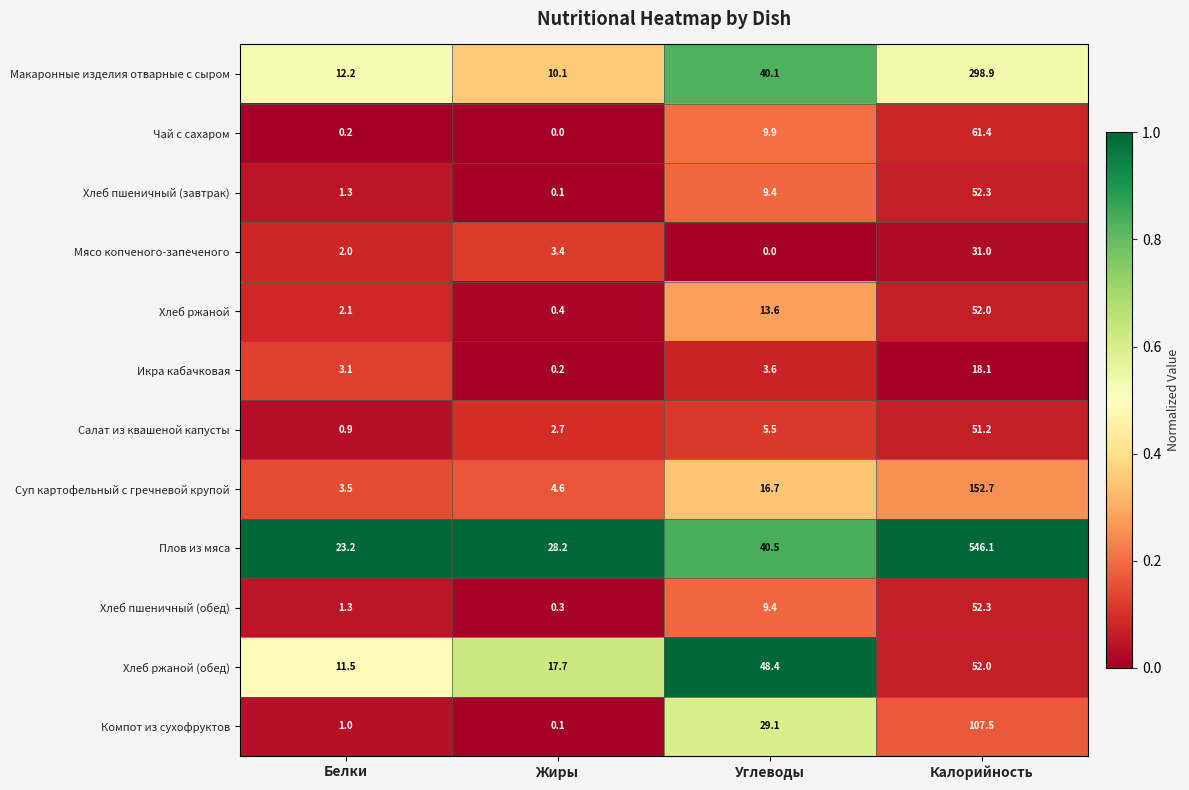

What is the maximum value shown in the chart?

546.1